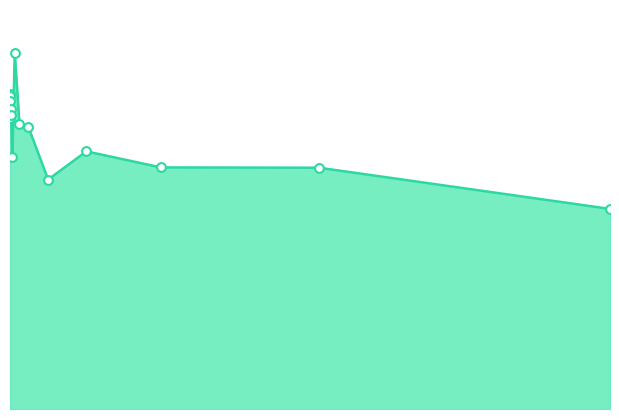

How many lines are shown in the chart?

1